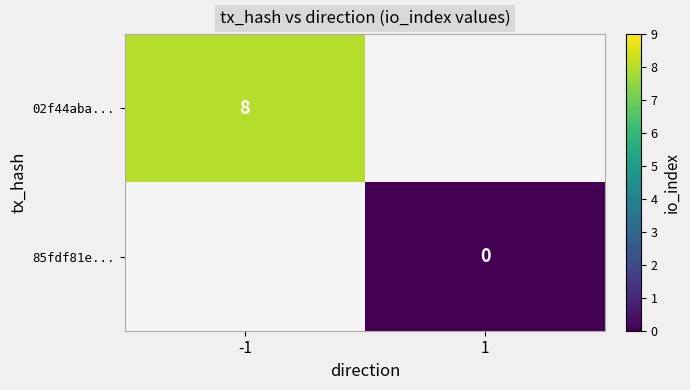

How many data points does each series have?

2